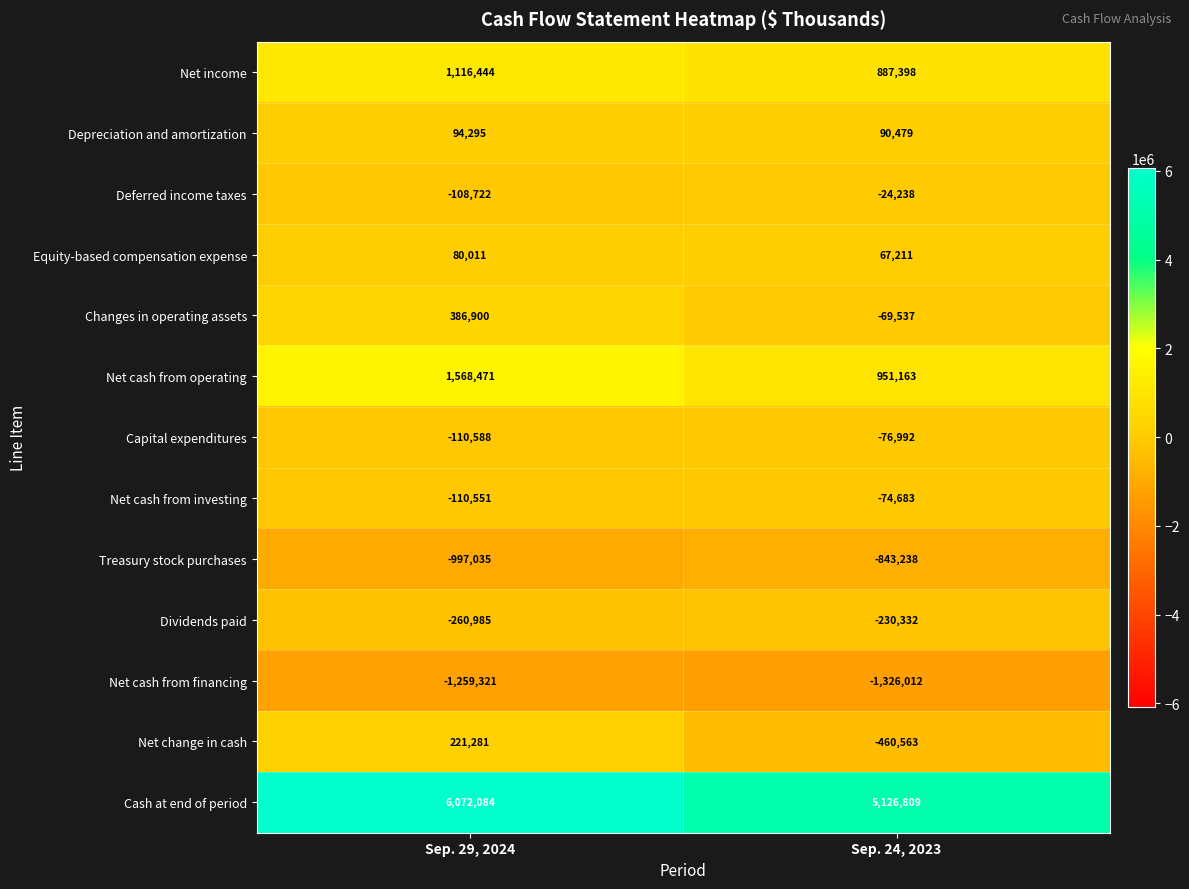

The Net cash from operating series shows 1568471 at Sep. 29, 2024. True or false?

True